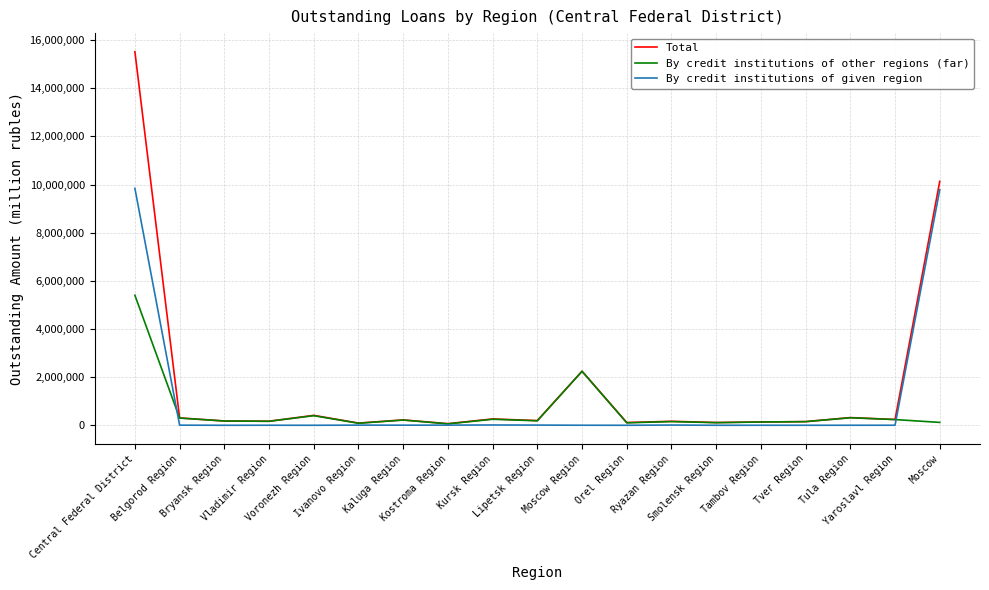

Is the value of Total at Yaroslavl Region greater than the value of By credit institutions of given region at Tula Region?

Yes